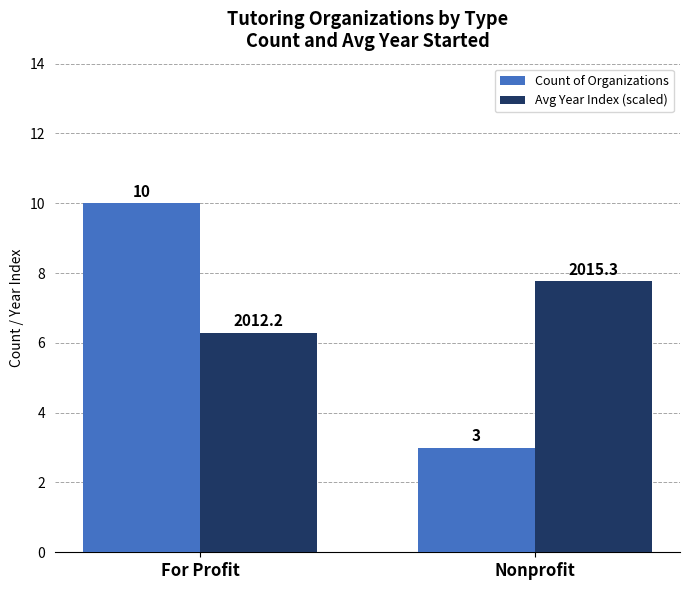

Is it true that Avg Year Index (scaled) equals 10.2 at Nonprofit?

False